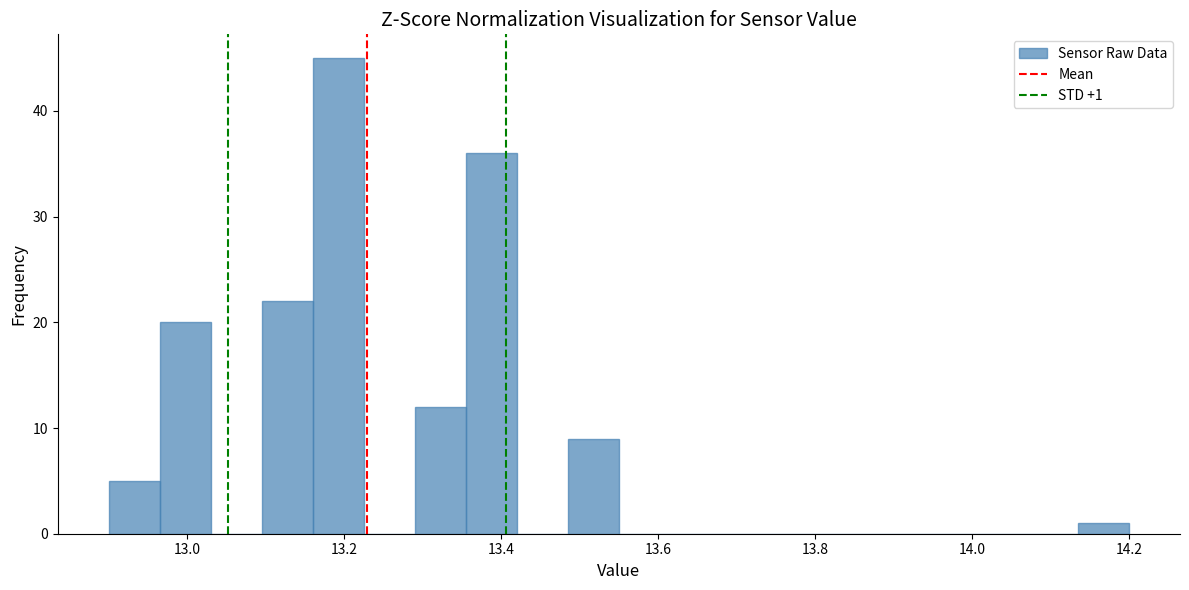

Around what value on the x-axis is the tallest bar? Give the approximate position of its centre, as read against the axis.

13.20